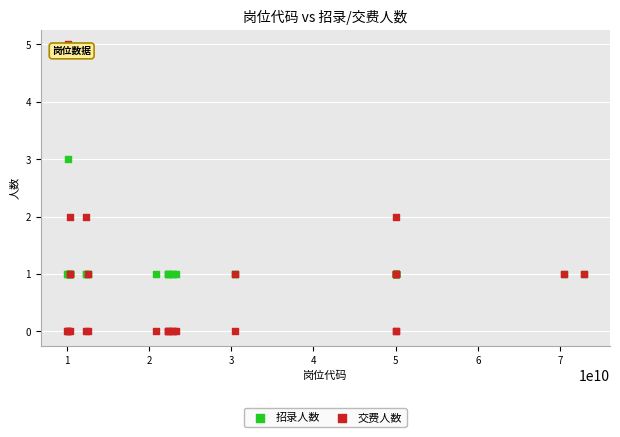

Which series reaches the minimum Y coordinate?

交费人数